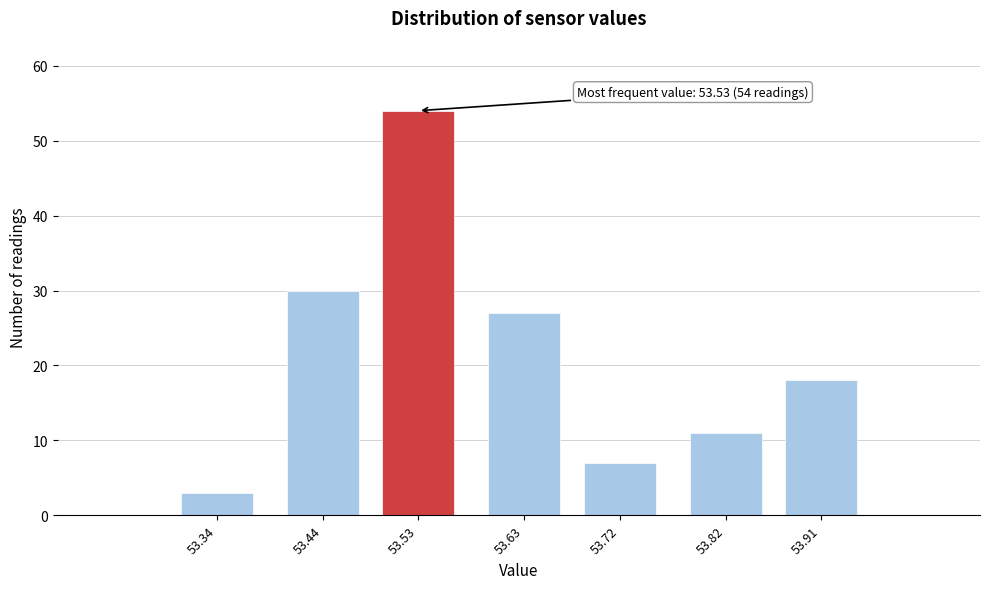

Reading right to left, what are all the values shown in this chart?

53.91=18	53.82=11	53.72=7	53.63=27	53.53=54	53.44=30	53.34=3